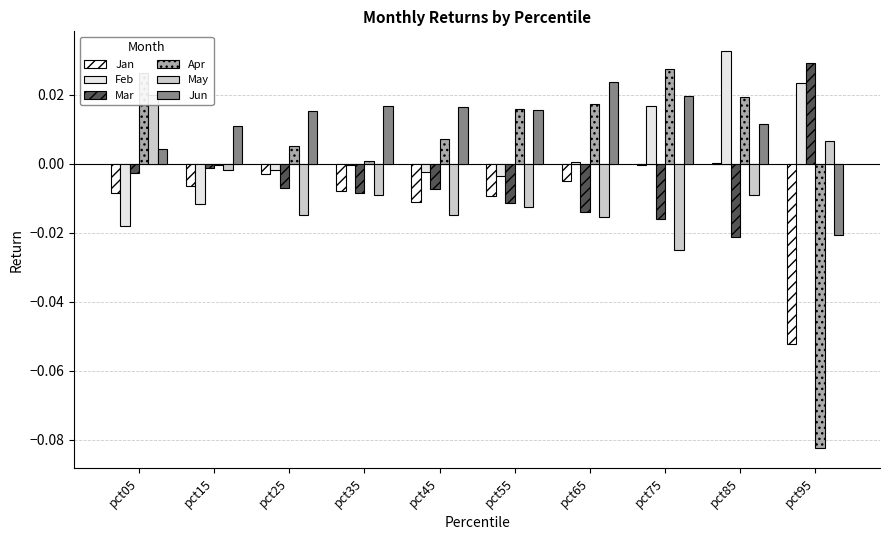

Where is Apr nearest to the value 0?

pct15